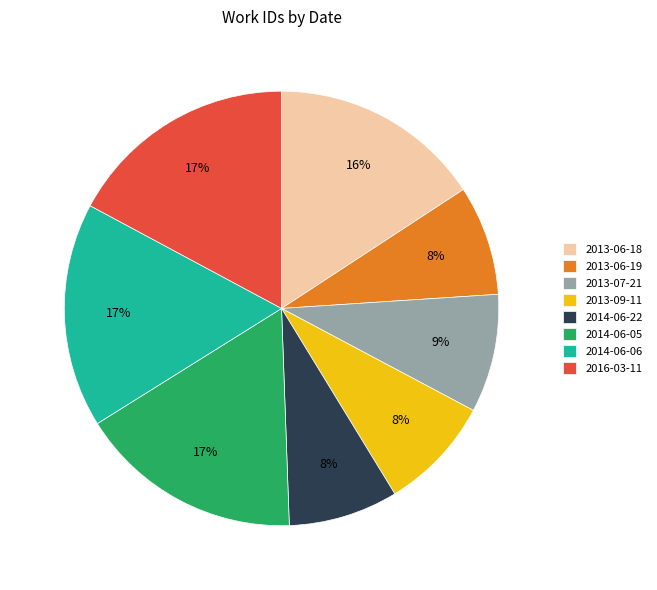

To the nearest percent, what is the difference between the 2016-03-11 and 2014-06-22 slice percentages?

9%